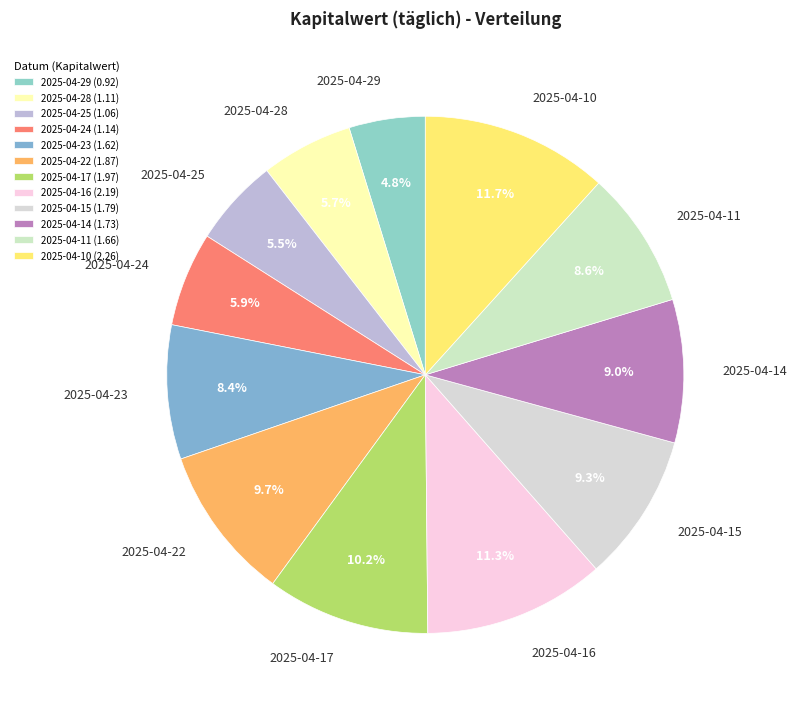

To the nearest percent, what is the average slice percentage?

8%